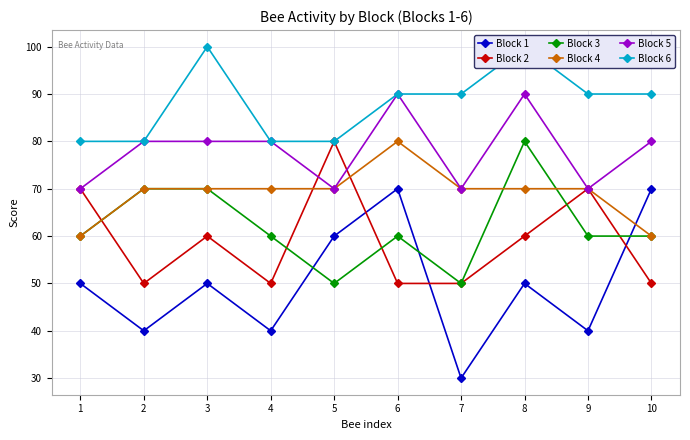

True or false: Block 6 and Block 5 cross at least once.

False